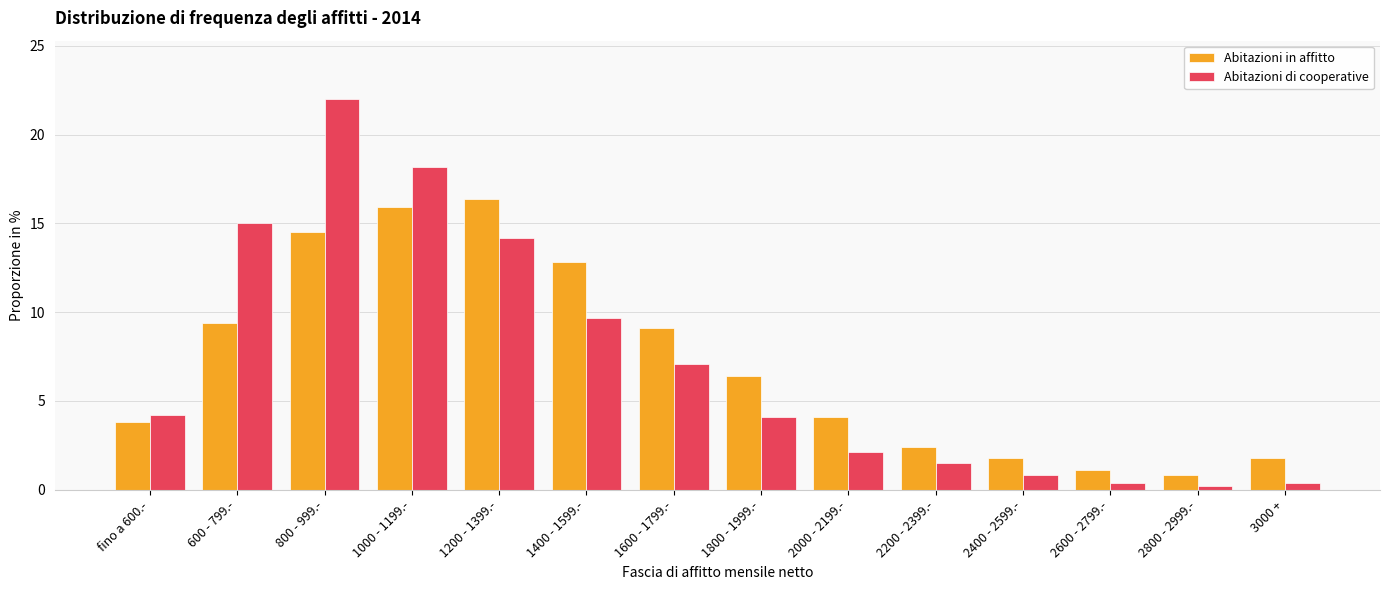

How many data points in Abitazioni in affitto are above 6?

7